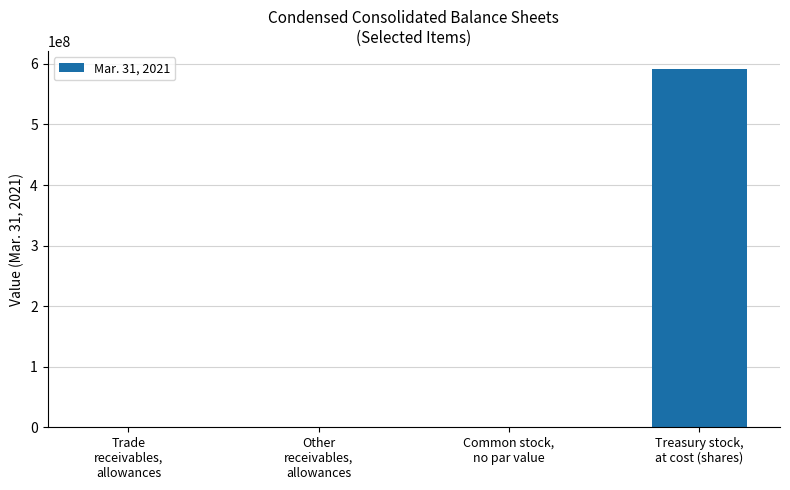

What is the greatest value displayed?

591880718